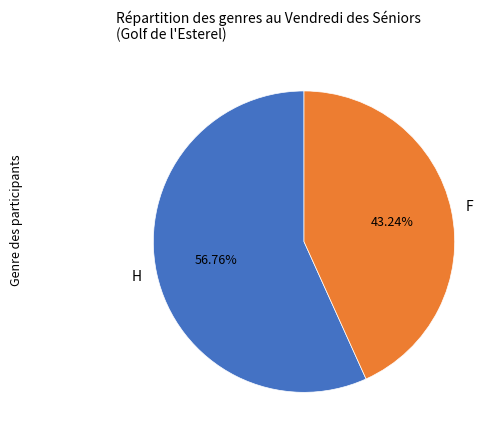

To the nearest percent, what percentage of the pie is F?

43%